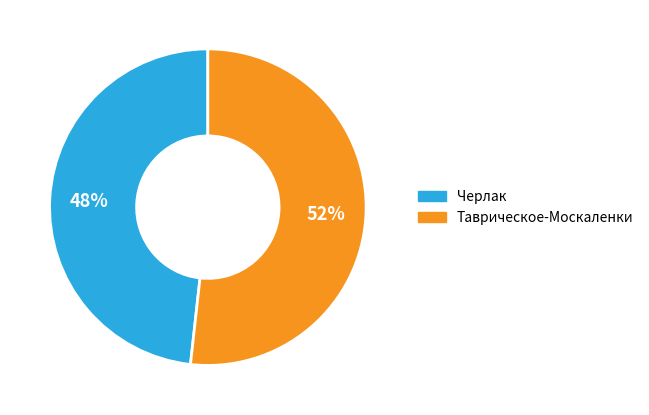

To the nearest percent, what is the combined percentage of Таврическое-Москаленки and Черлак?

100%